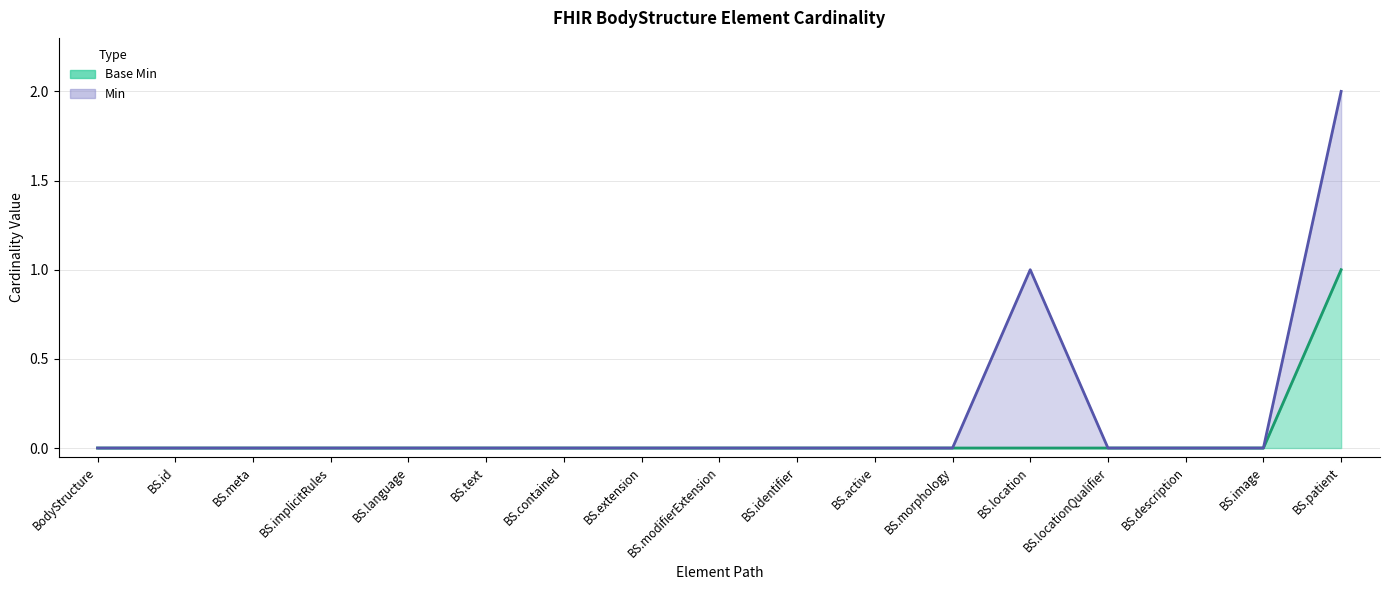

What position from the left is BS.contained?

7